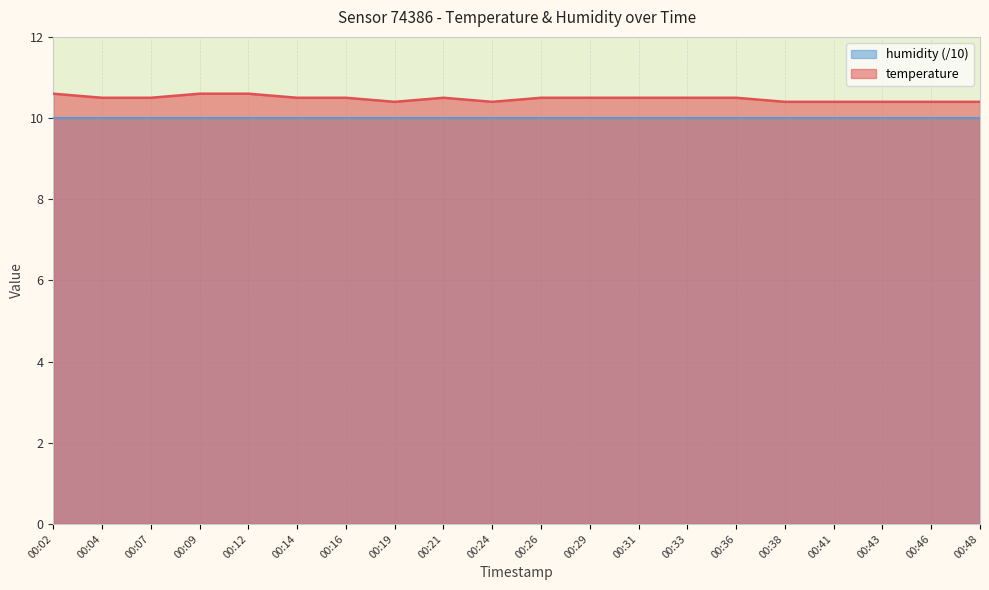

List the labels in order of value, largest first.

00:02, 00:09, 00:12, 00:04, 00:07, 00:14, 00:16, 00:21, 00:26, 00:29, 00:31, 00:33, 00:36, 00:19, 00:24, 00:38, 00:41, 00:43, 00:46, 00:48